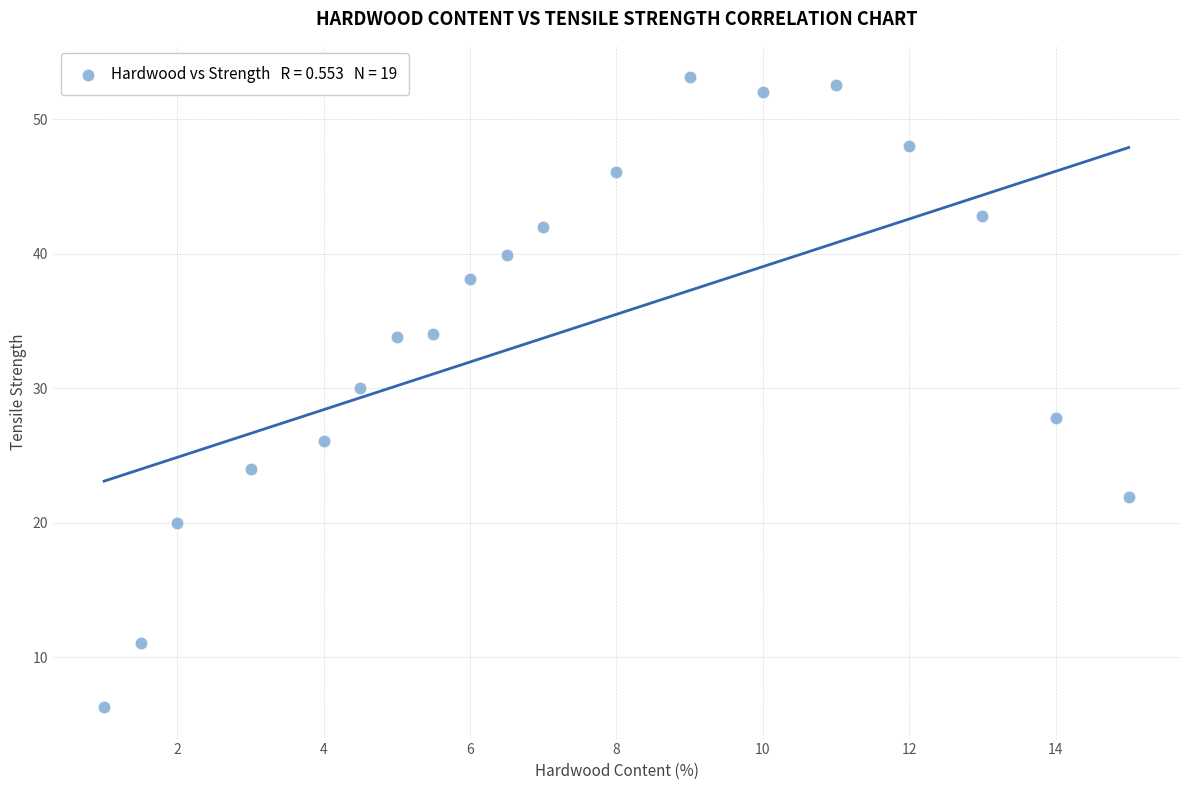

What is the range of X values (max minus min)?

14.0